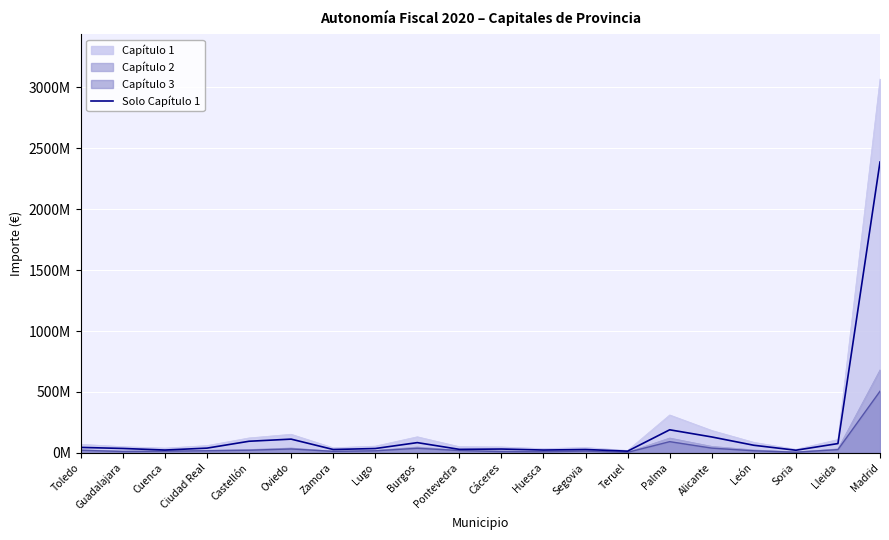

Does the chart display data point markers on the line(s)?

No